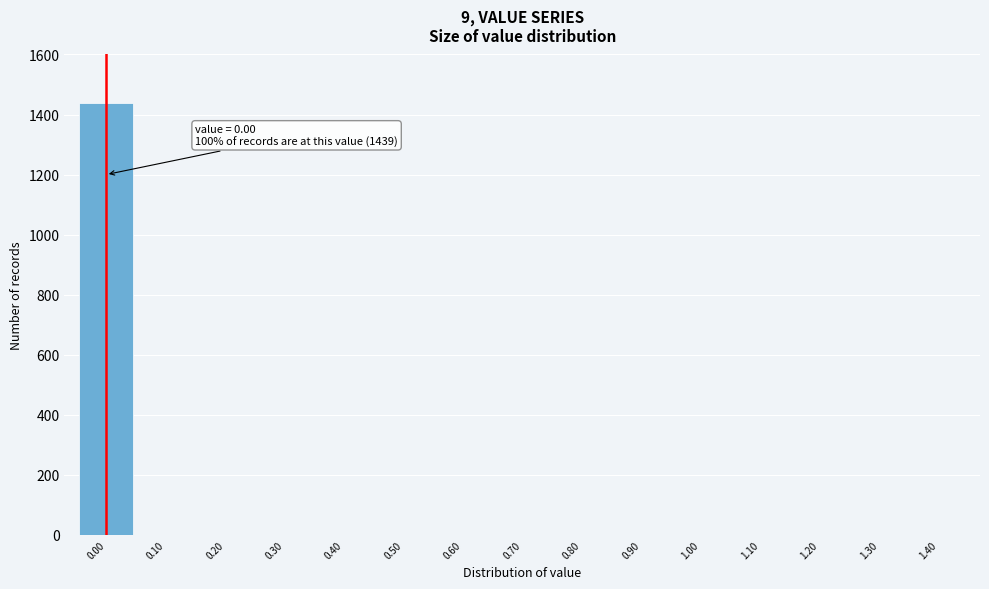

Reading right to left, transcribe all the data shown in this chart.

1.40=0	1.30=0	1.20=0	1.10=0	1.00=0	0.90=0	0.80=0	0.70=0	0.60=0	0.50=0	0.40=0	0.30=0	0.20=0	0.10=0	0.00=1439